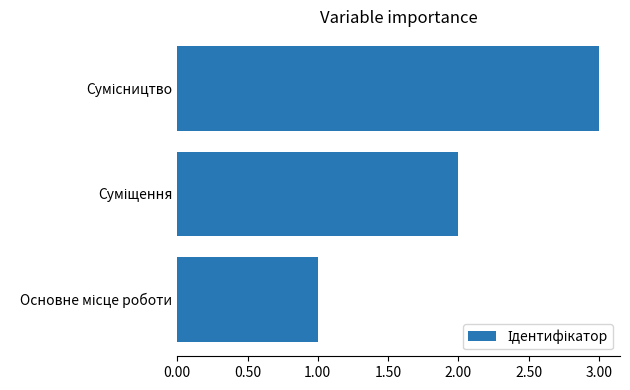

What is the difference between the second highest and minimum values?

1